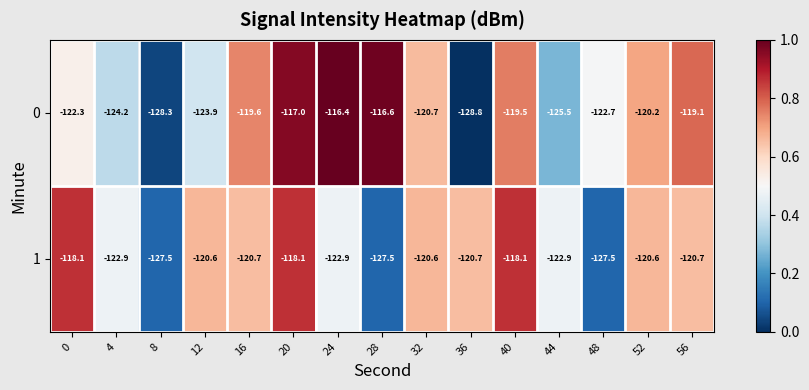

Is it true that 0 equals -116.4 at 24?

True